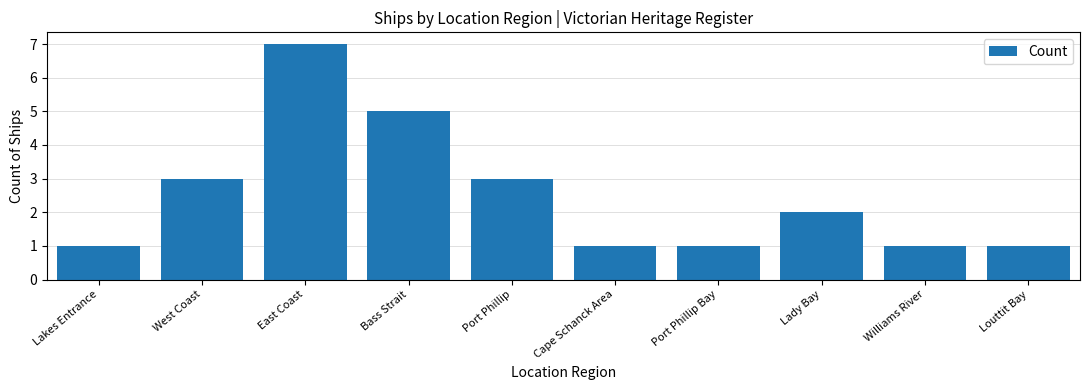

What is the difference between the second highest and minimum values?

4